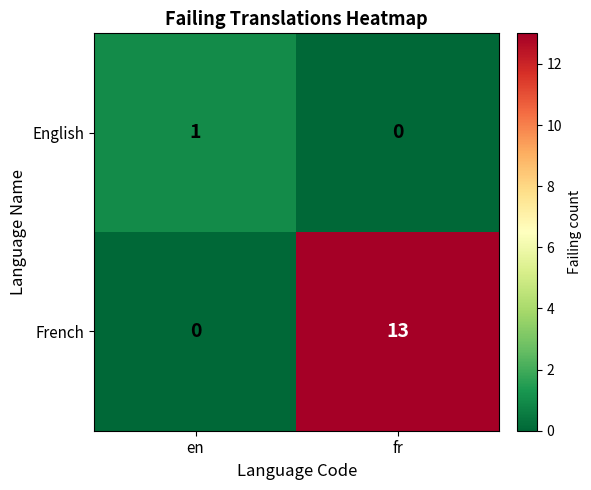

How many categories are shown in the chart?

2